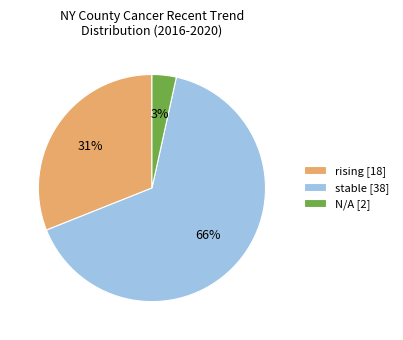

Rank the categories by value from lowest to highest.

N/A [2], rising [18], stable [38]